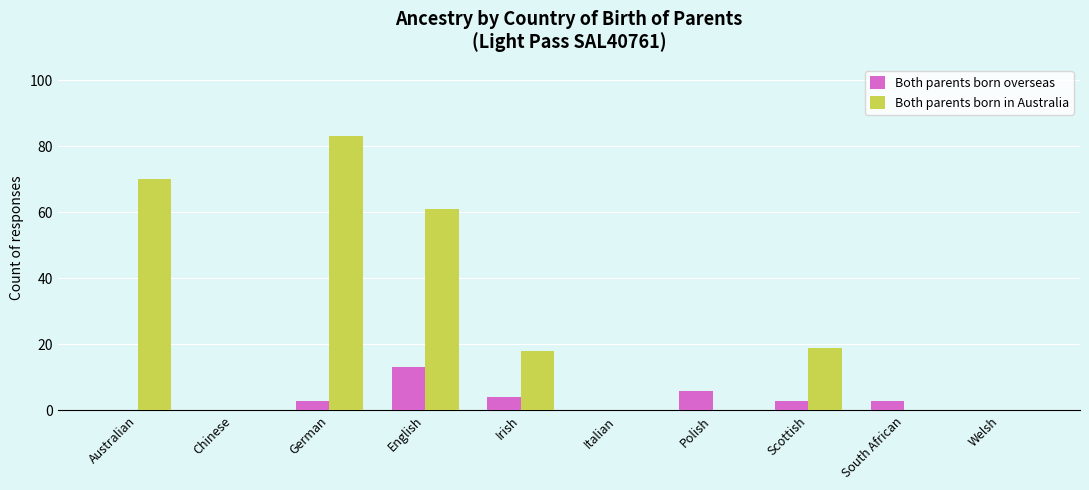

Which series changed the most between English and Italian?

Both parents born in Australia